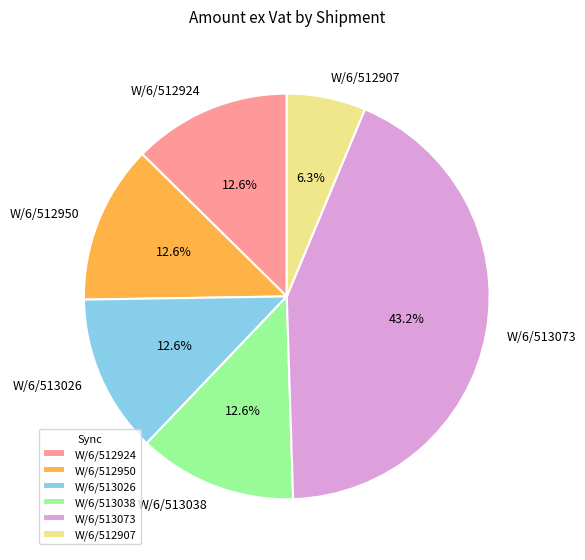

To the nearest percent, what is the difference between the W/6/513038 and W/6/513073 slice percentages?

31%